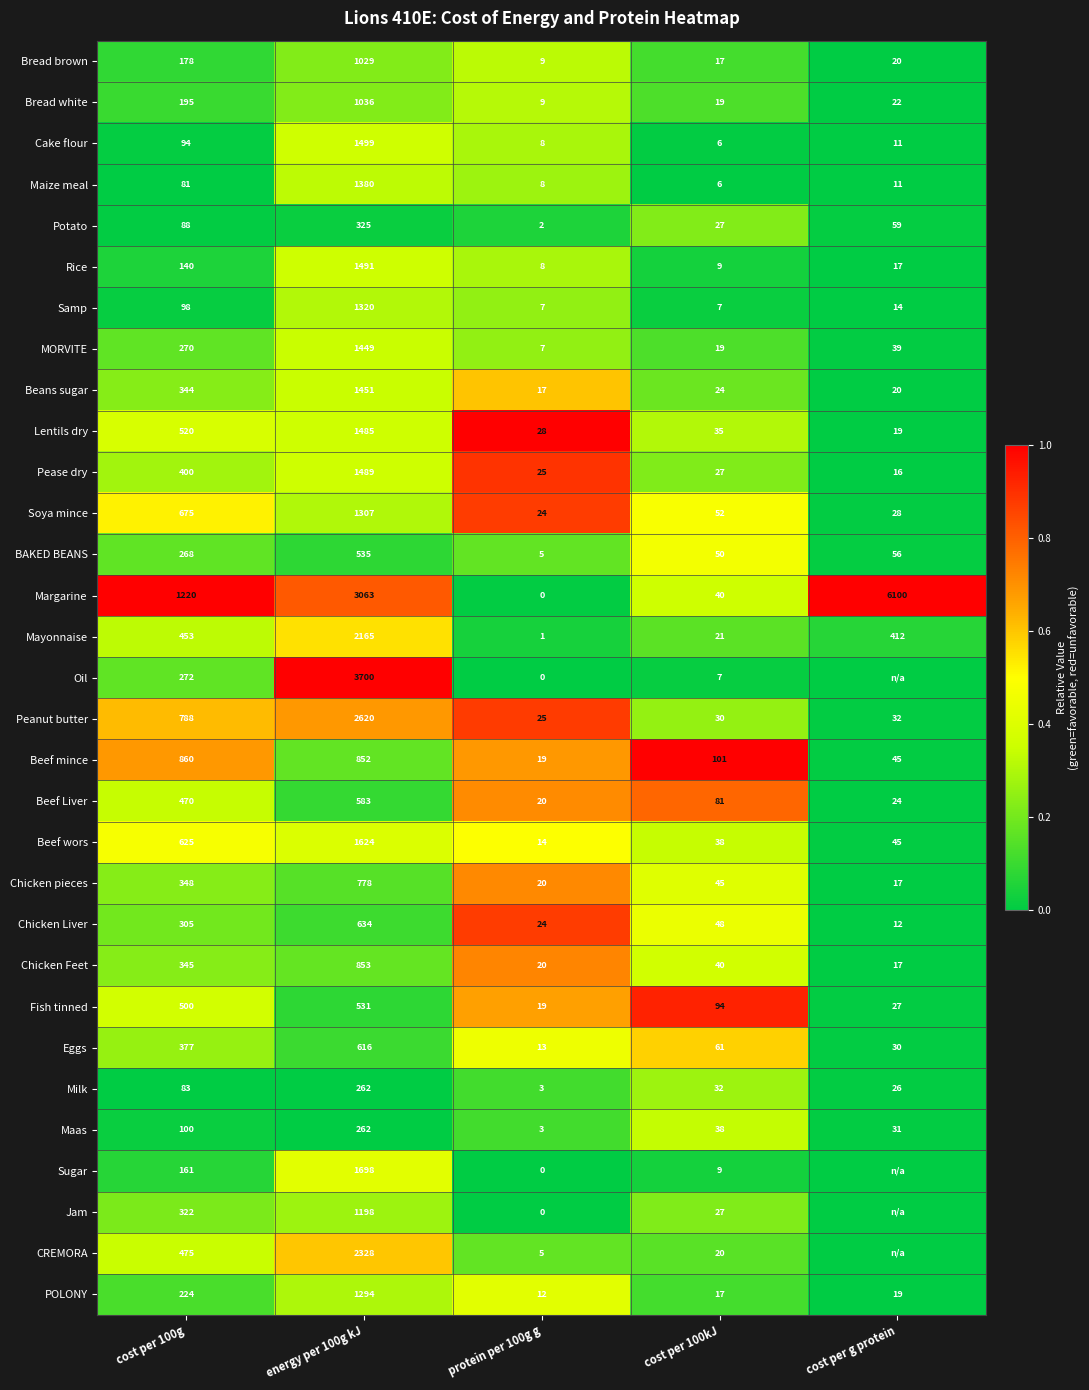

At how many categories does at least one series exceed 0?

5